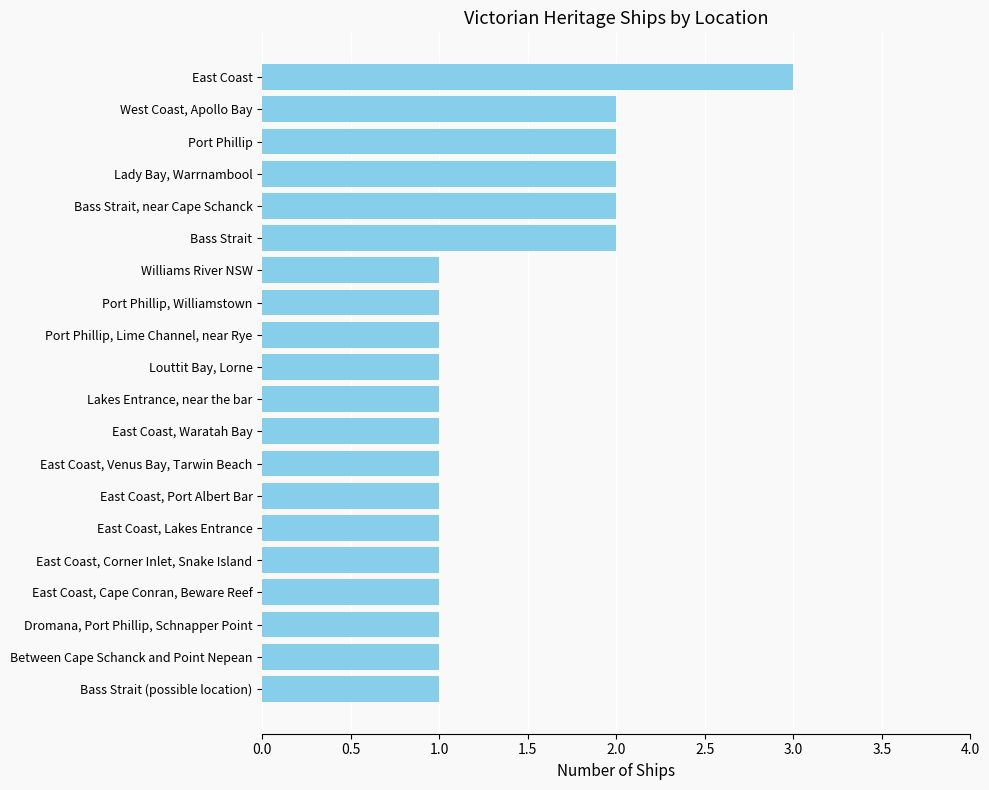

Is it true that the value at East Coast, Venus Bay, Tarwin Beach is 1?

True